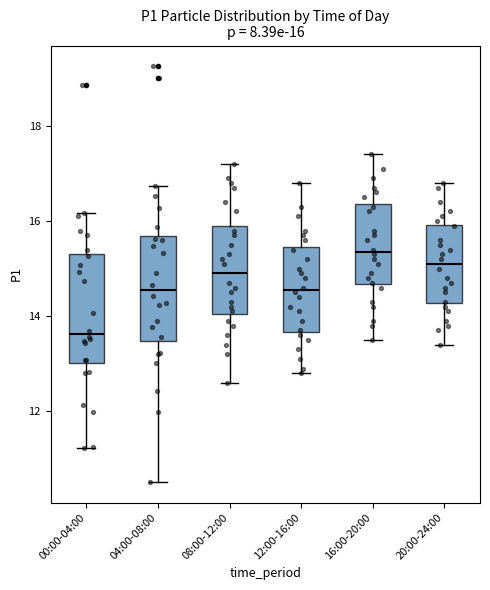

Which box has the highest median line?

16:00-20:00